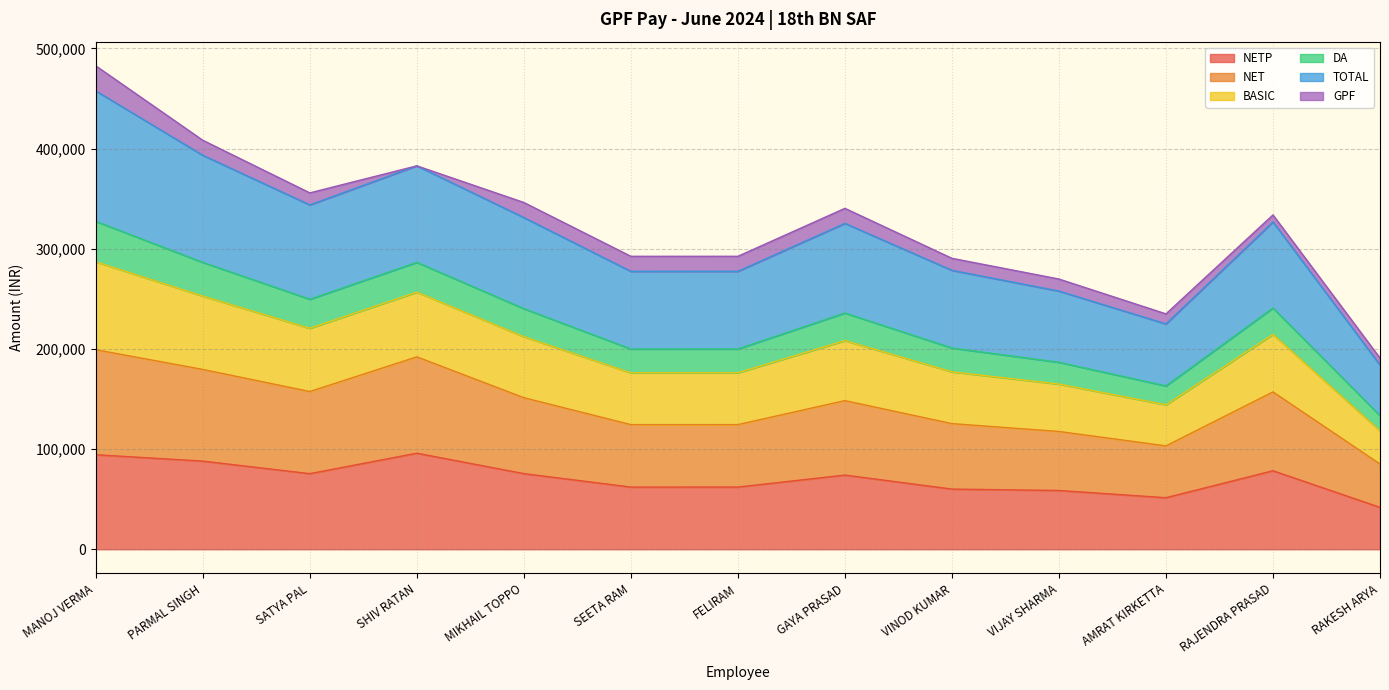

At which category is the sum across all series the highest?

MANOJ VERMA